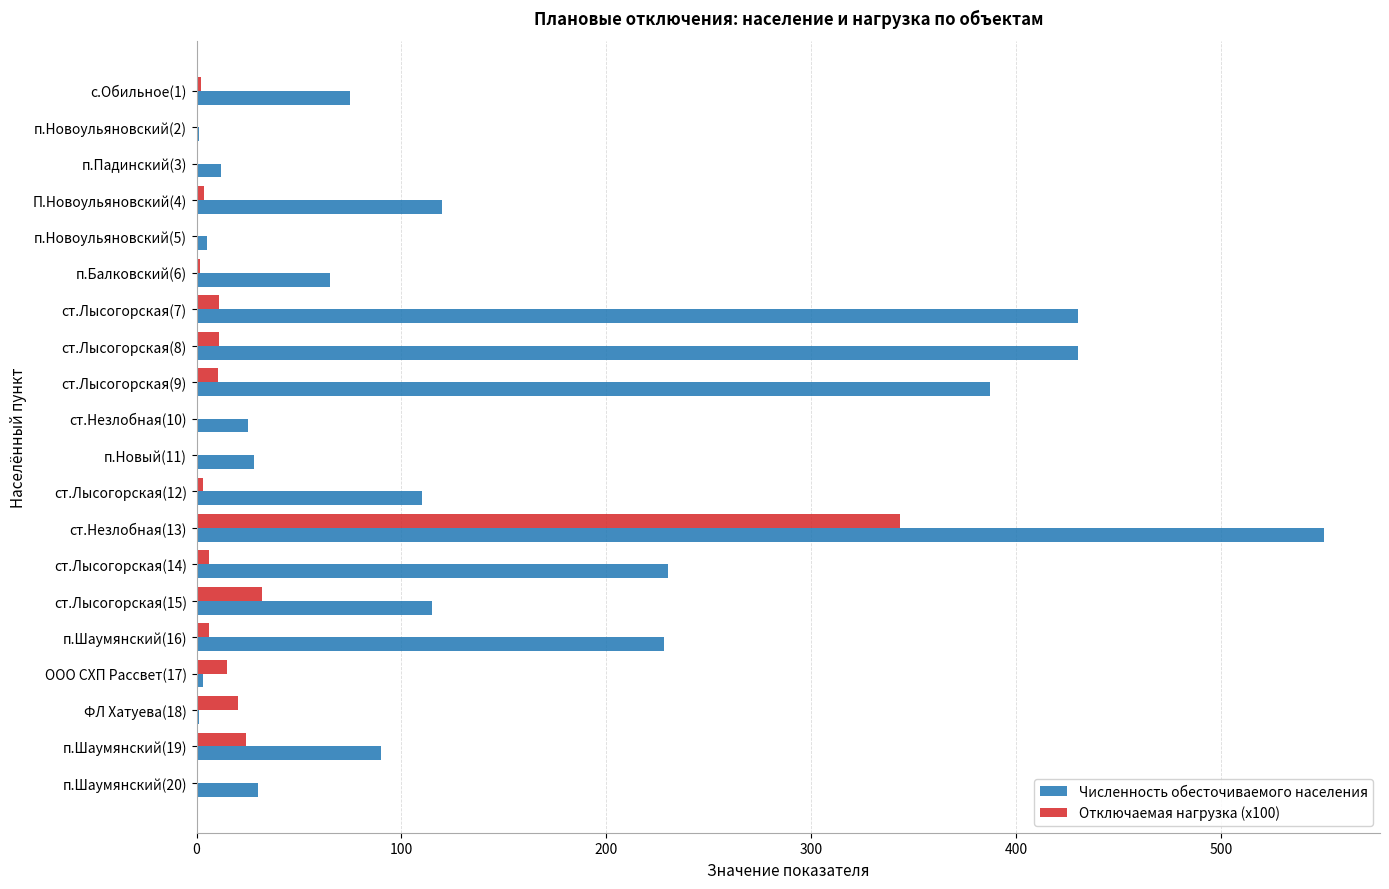

At which label does Отключаемая нагрузка (x100) reach its peak?

ст.Незлобная(13)